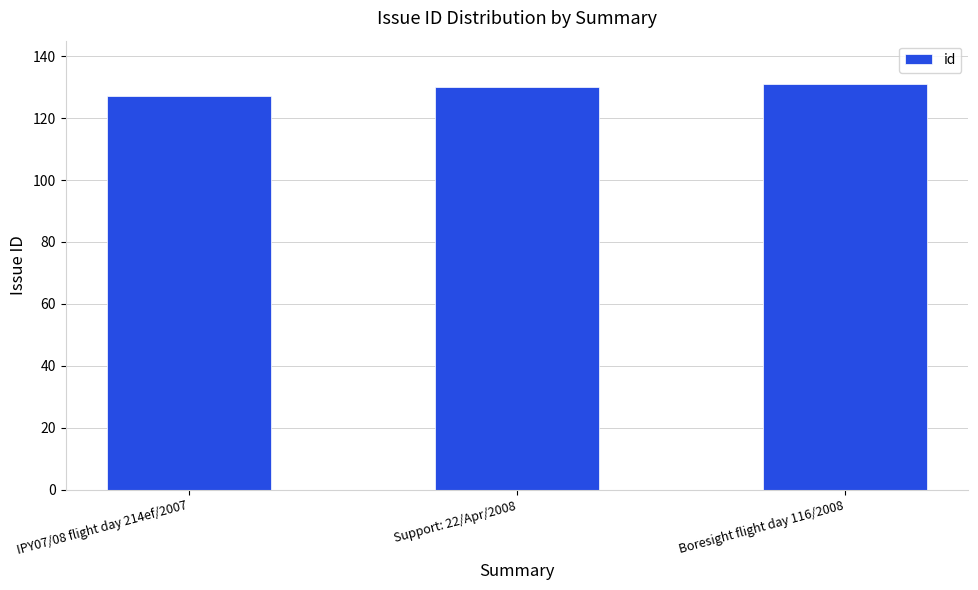

Which category has the lowest value across all series?

IPY07/08 flight day 214ef/2007